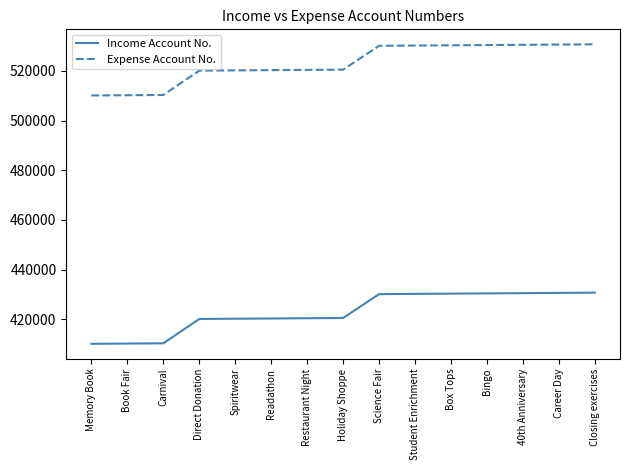

What is the minimum value shown in the chart?

410100